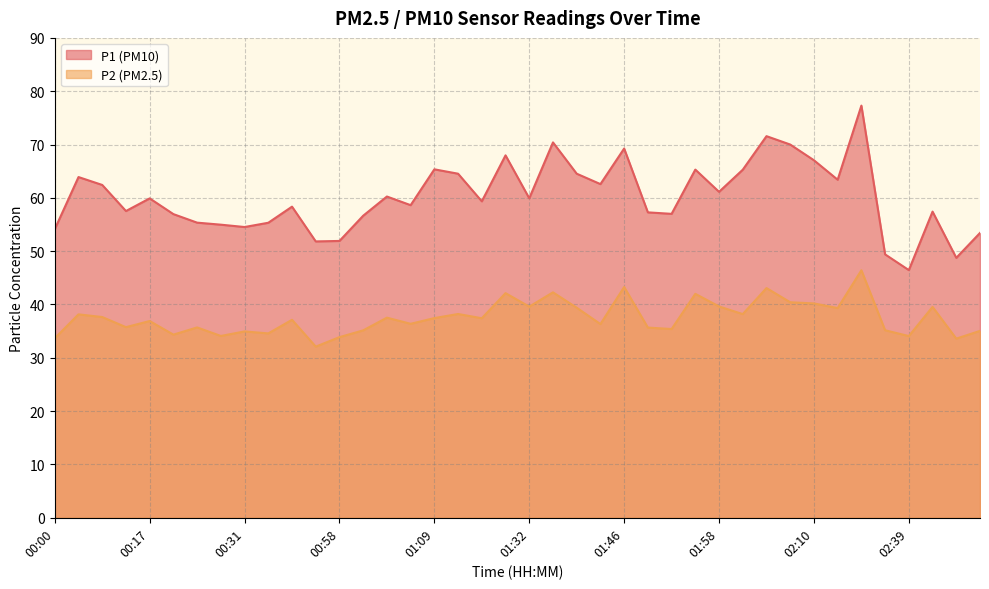

Which category has the lowest value in the P2 series?

00:52